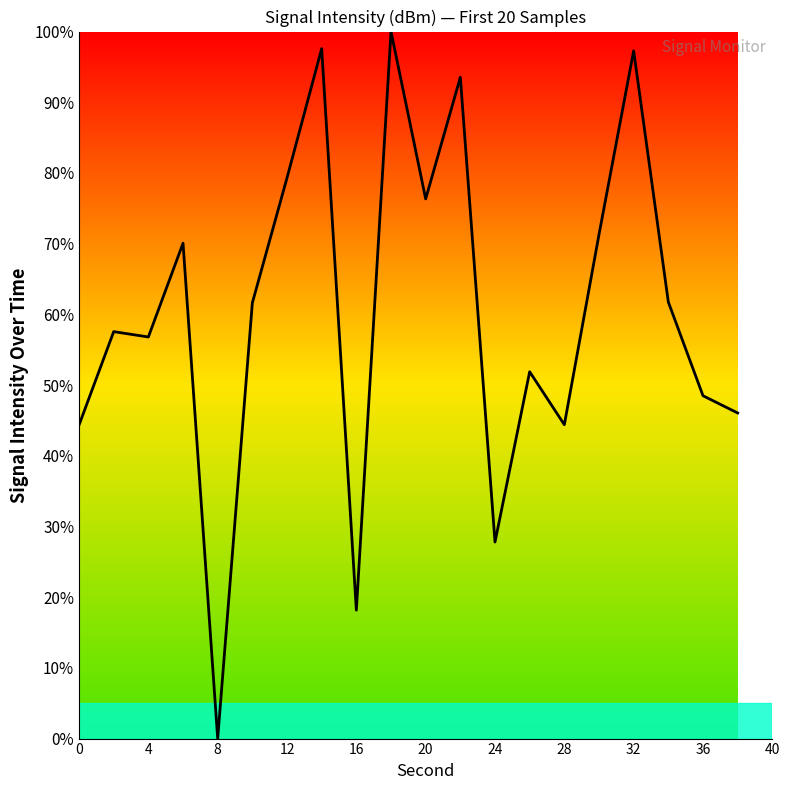

What is the maximum value shown in the chart?

100.0